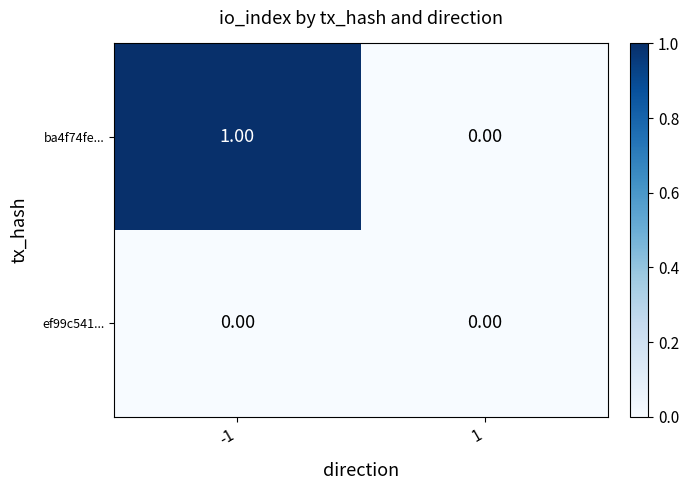

How many positive values does the ba4f74fe... series have?

1